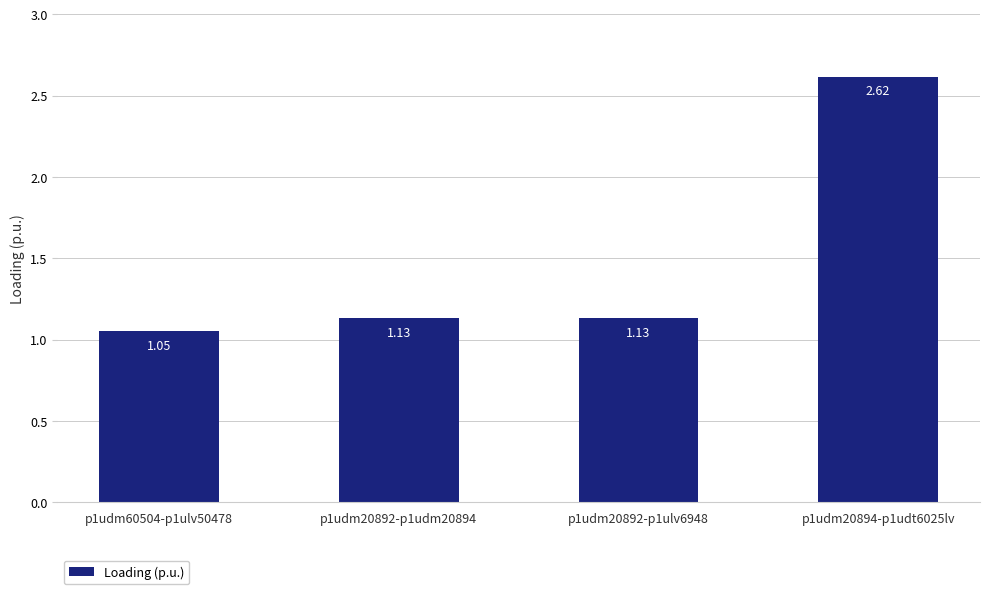

What is the change in value from p1udm20892-p1ulv6948 to p1udm20894-p1udt6025lv?

+1.5